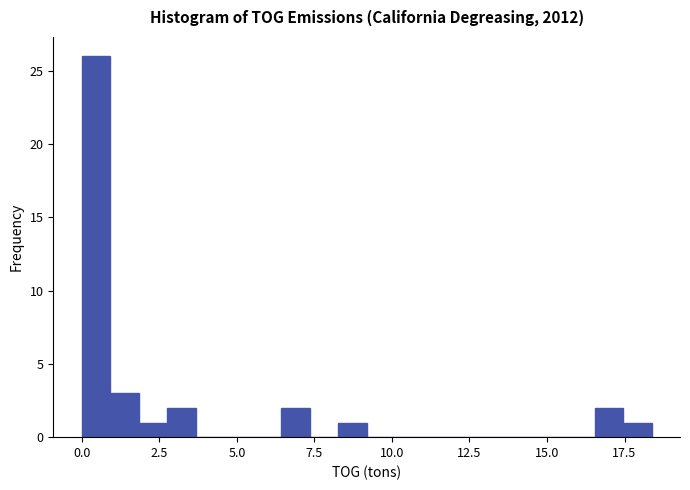

Around what value on the x-axis is the tallest bar? Give the approximate position of its centre, as read against the axis.

0.5